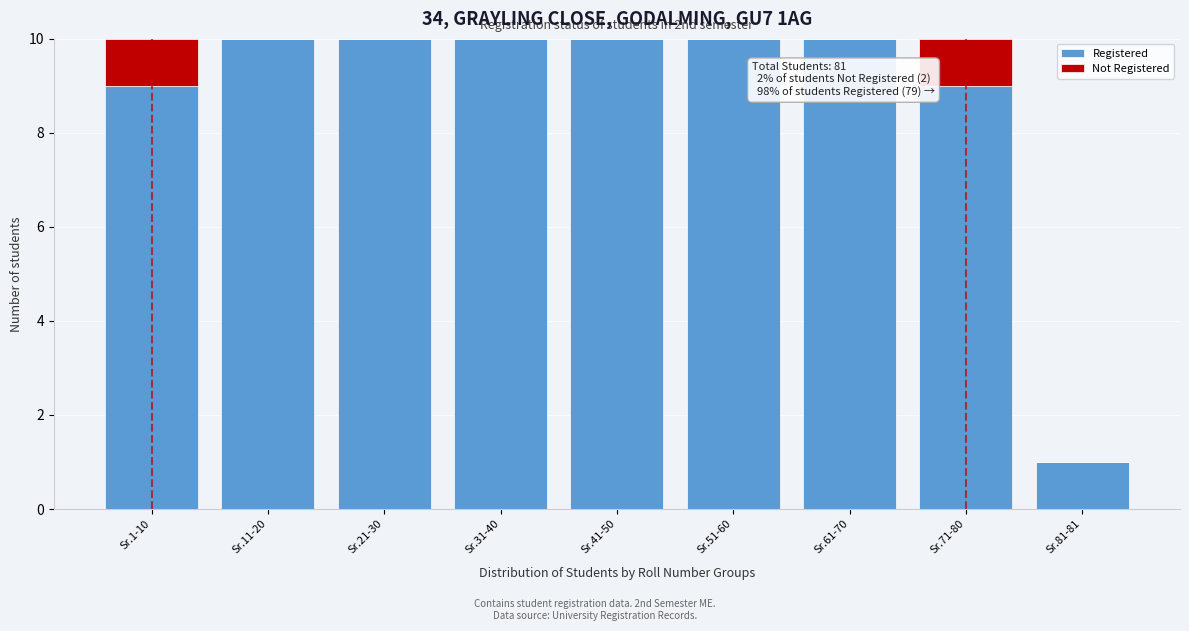

Reading left to right, list the values for the Registered series.

Sr.1-10=9	Sr.11-20=10	Sr.21-30=10	Sr.31-40=10	Sr.41-50=10	Sr.51-60=10	Sr.61-70=10	Sr.71-80=9	Sr.81-81=1